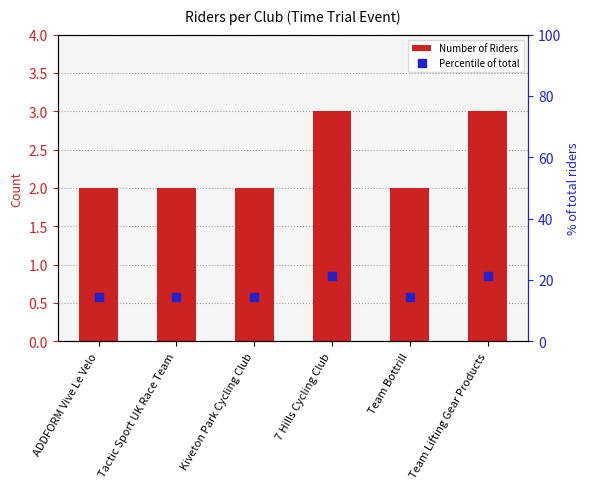

What is the label of the 6th bar from the right?

ADDFORM Vive Le Velo